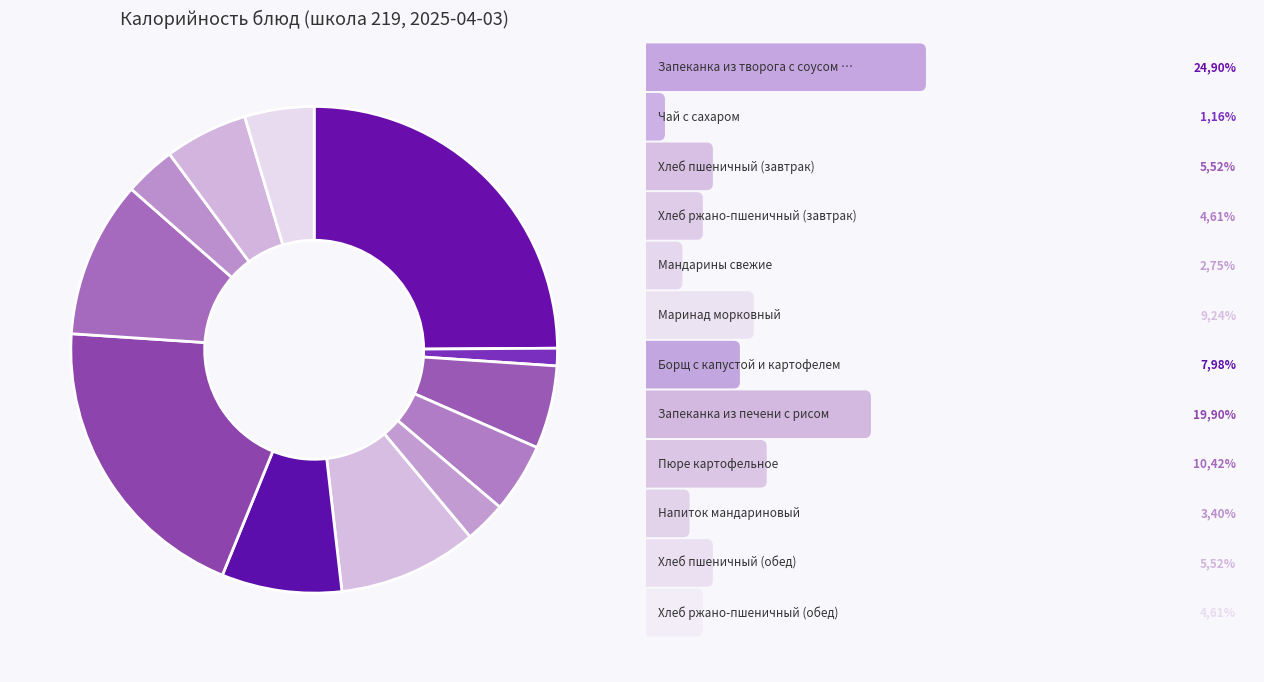

How many slices are in this pie chart?

12